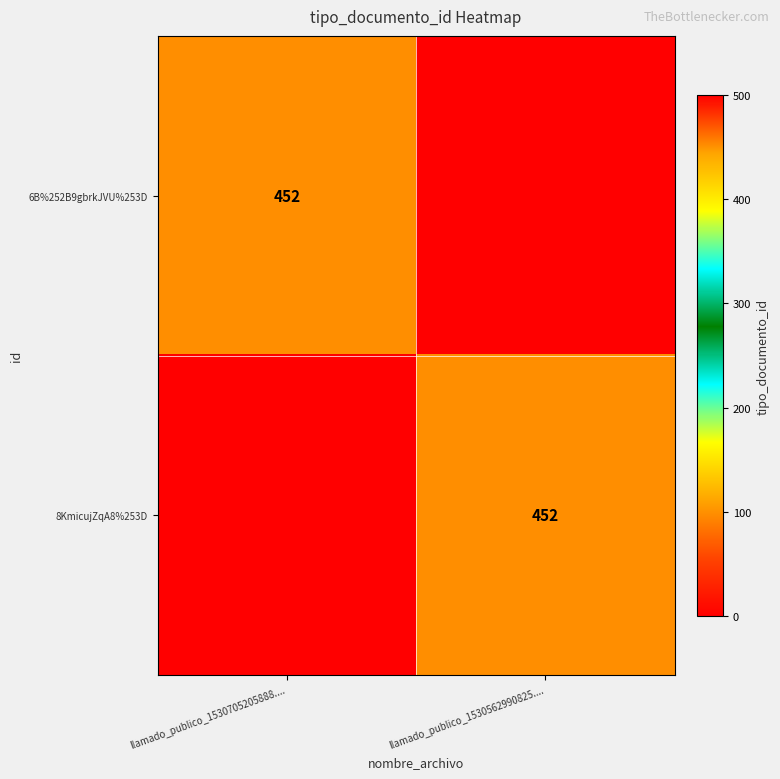

The 8KmicujZqA8%253D series shows 452 at llamado_publico_1530562990825..... True or false?

True